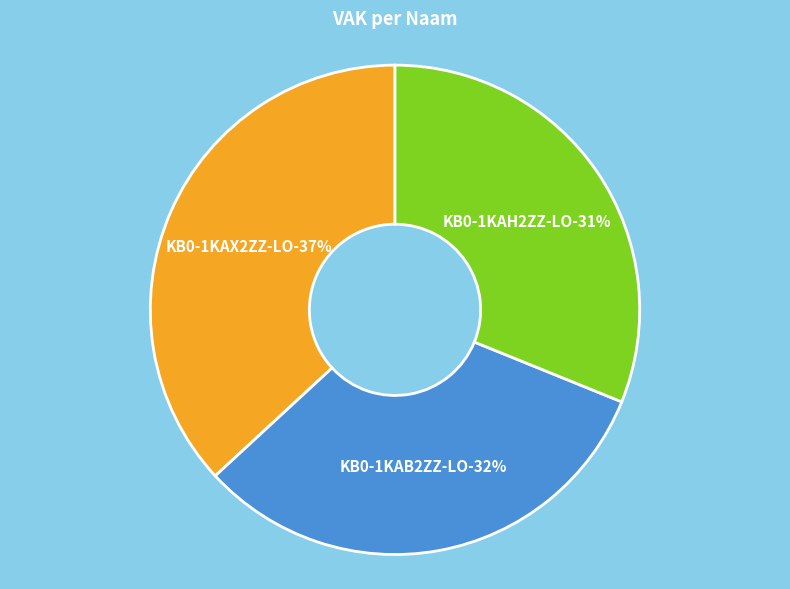

To the nearest percent, what is the combined percentage of KB0-1KAX2ZZ-LO and KB0-1KAH2ZZ-LO?

68%